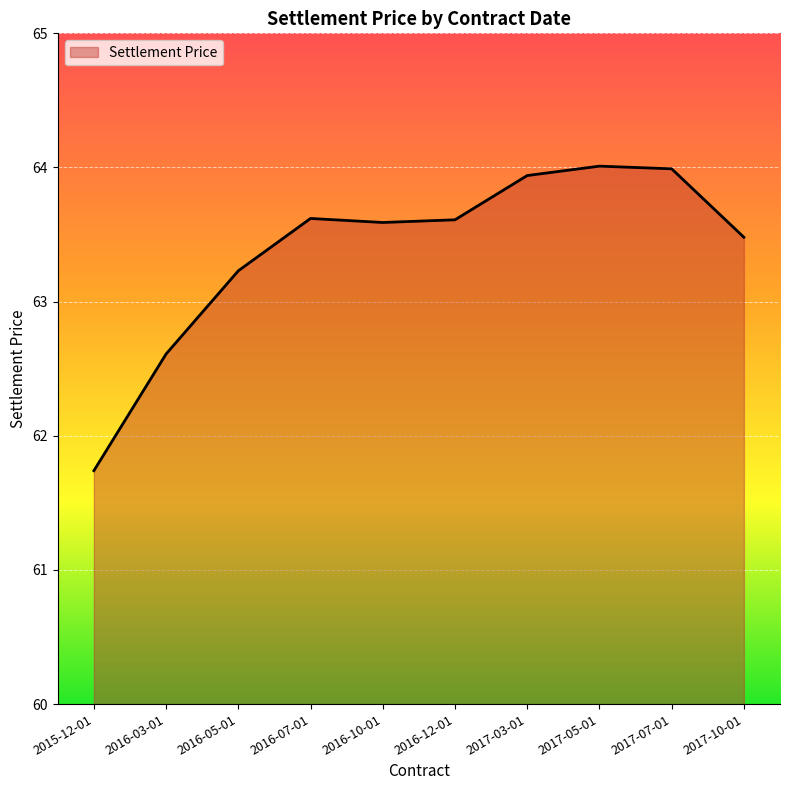

At which label is the value closest to 62?

2015-12-01